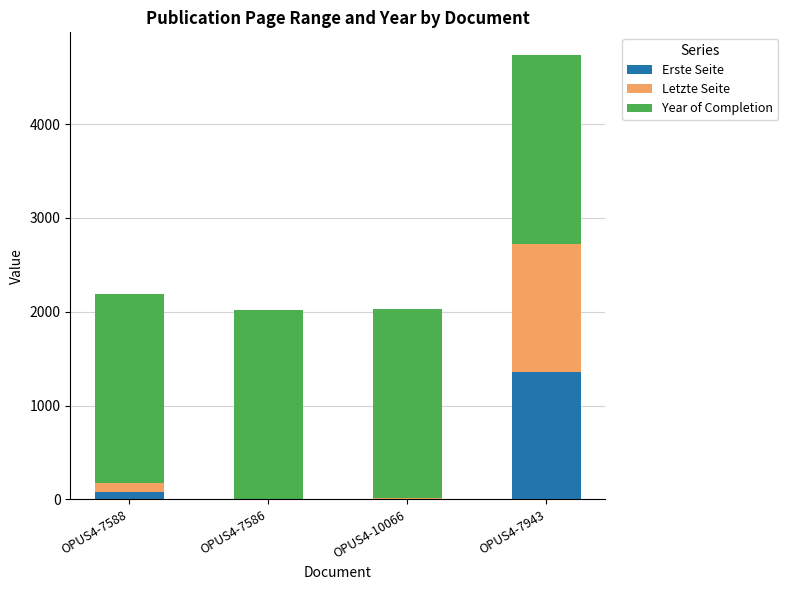

The Erste Seite series shows -580 at OPUS4-7586. True or false?

False